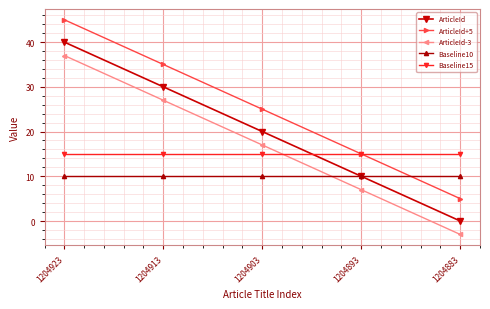

Reading left to right, list all the values displayed in this chart.

ArticleId: 40	30	20	10	0
ArticleId+5: 45	35	25	15	5
ArticleId-3: 37	27	17	7	-3
Baseline10: 10	10	10	10	10
Baseline15: 15	15	15	15	15